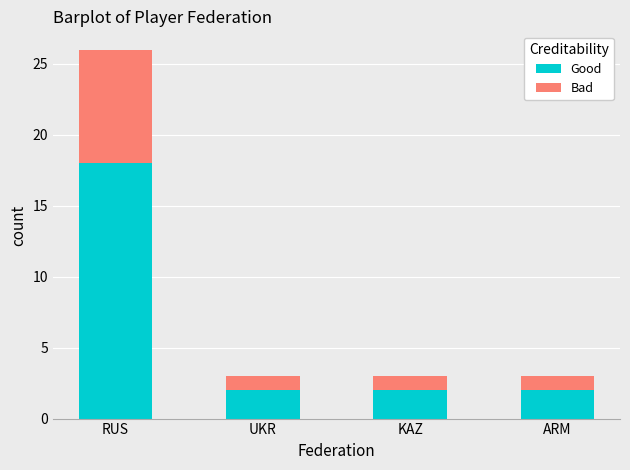

The value of Good at RUS is 5. True or false?

False